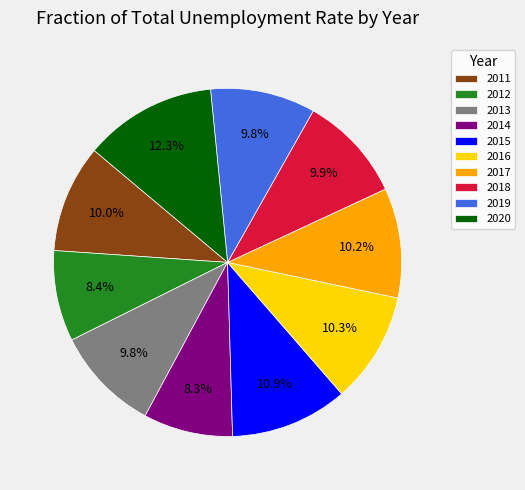

To the nearest percent, what is the difference between the largest and smallest slice percentages?

4%